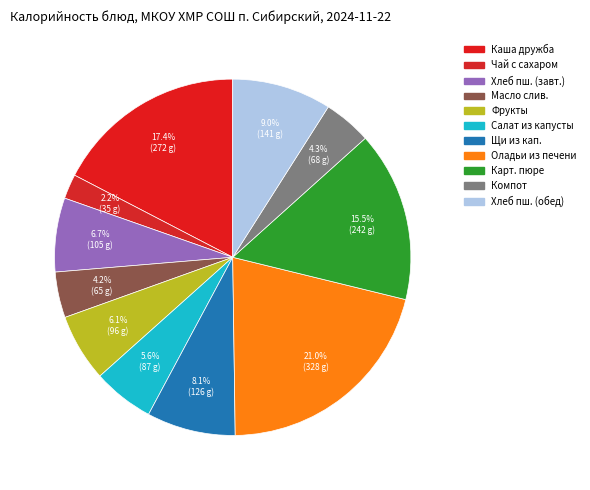

How many slices are in this pie chart?

11